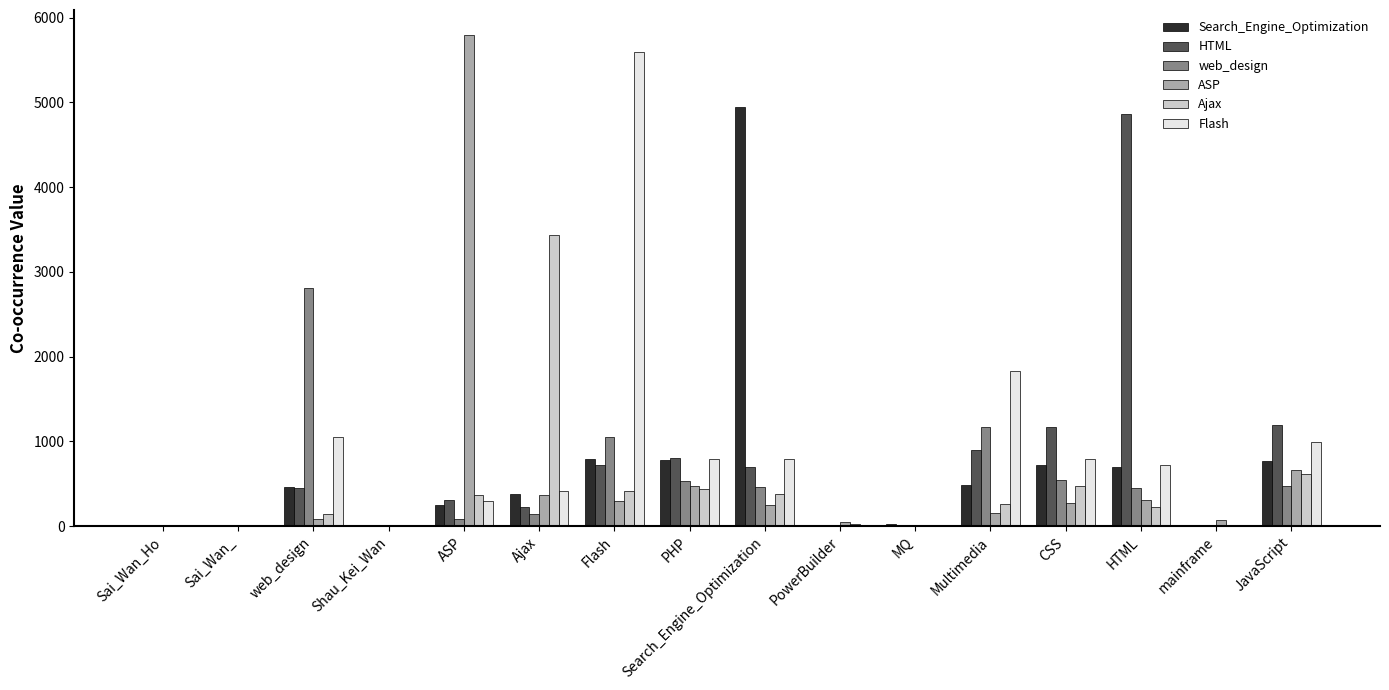

What is the average value of the Flash series?

832